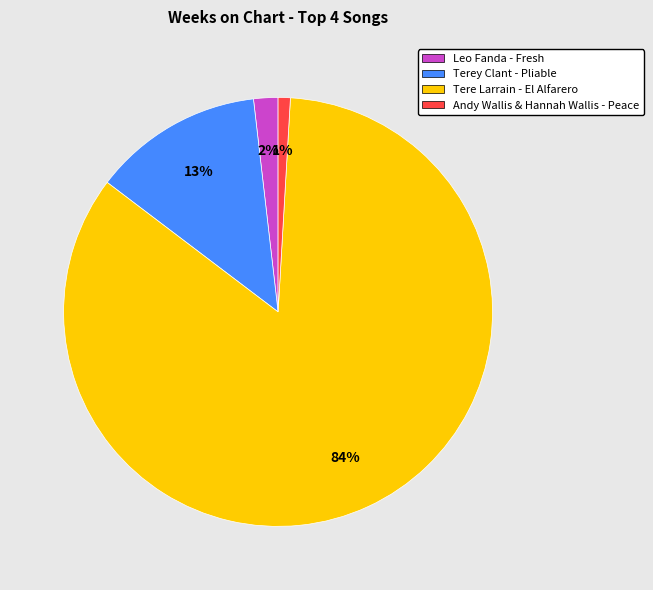

Which category has the biggest portion of the pie?

Tere Larrain - El Alfarero